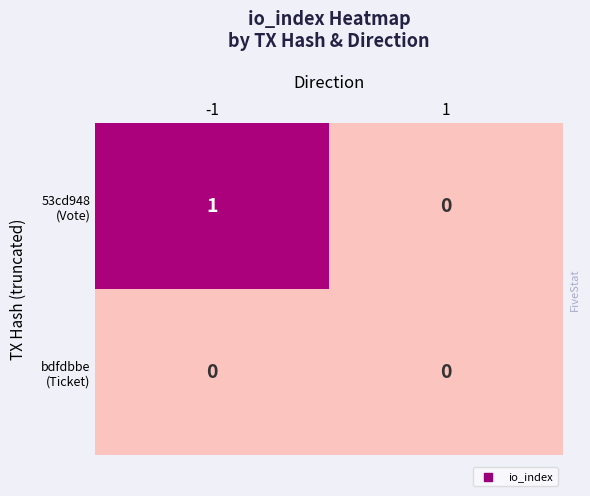

At which label is 53cd948 (Vote) closest to 0?

1